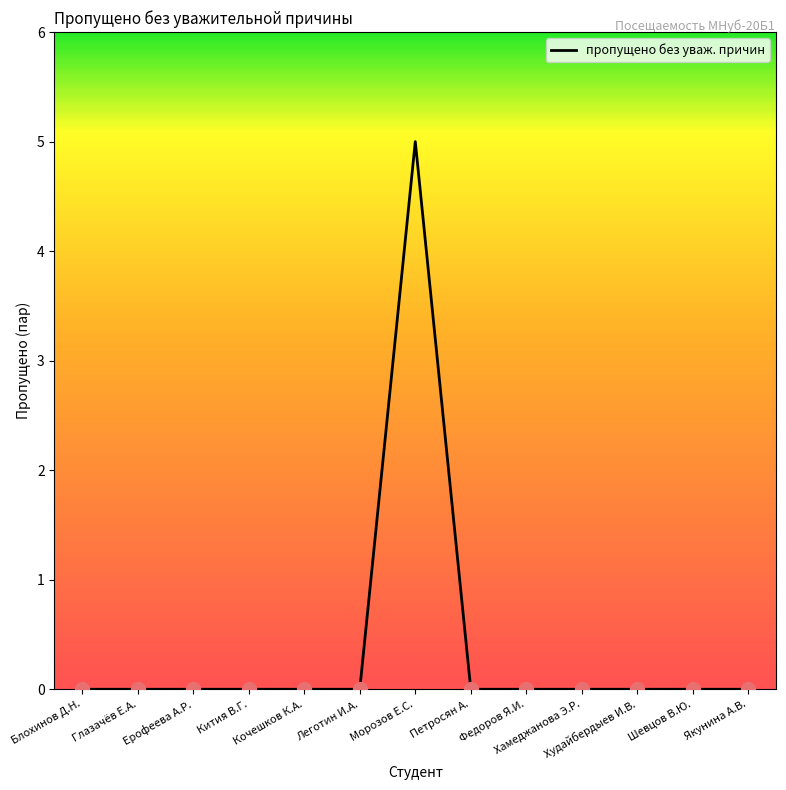

Reading left to right, list all the values displayed in this chart.

Блохинов Д.Н.=0	Глазачёв Е.А.=0	Ерофеева А.Р.=0	Кития В.Г.=0	Кочешков К.А.=0	Леготин И.А.=0	Морозов Е.С.=5	Петросян А.=0	Федоров Я.И.=0	Хамеджанова Э.Р.=0	Худайбердыев И.В.=0	Шевцов В.Ю.=0	Якунина А.В.=0